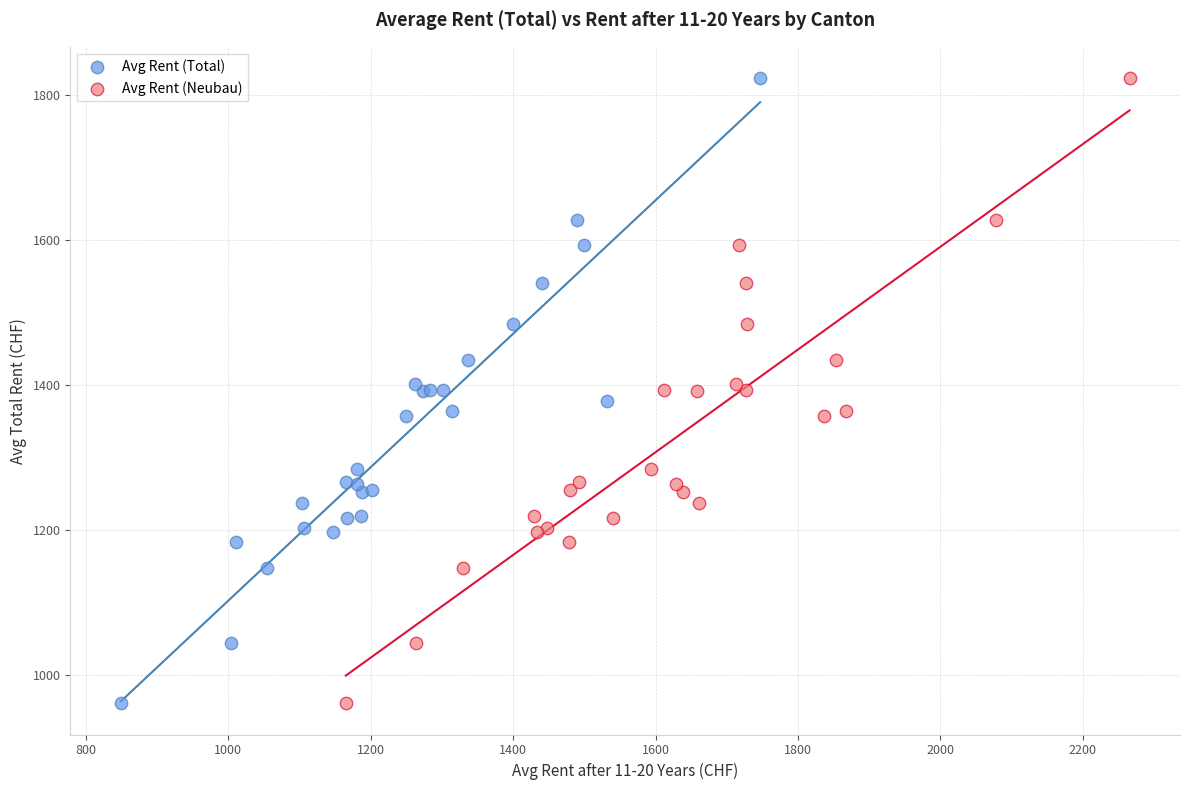

What are all the series names shown in the legend?

Avg Rent (Total), Avg Rent (Neubau)